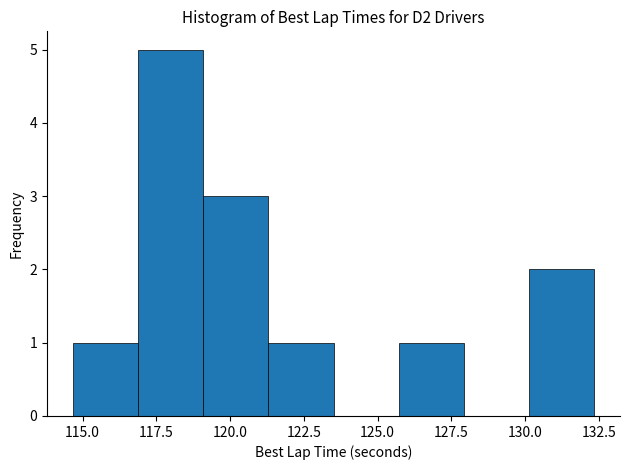

What is the height of the bar covering 119.0 to 121.5 on the x-axis? Neither the bar edges nor the heights are printed on the chart, so give them approximately, as read against the axes.

3